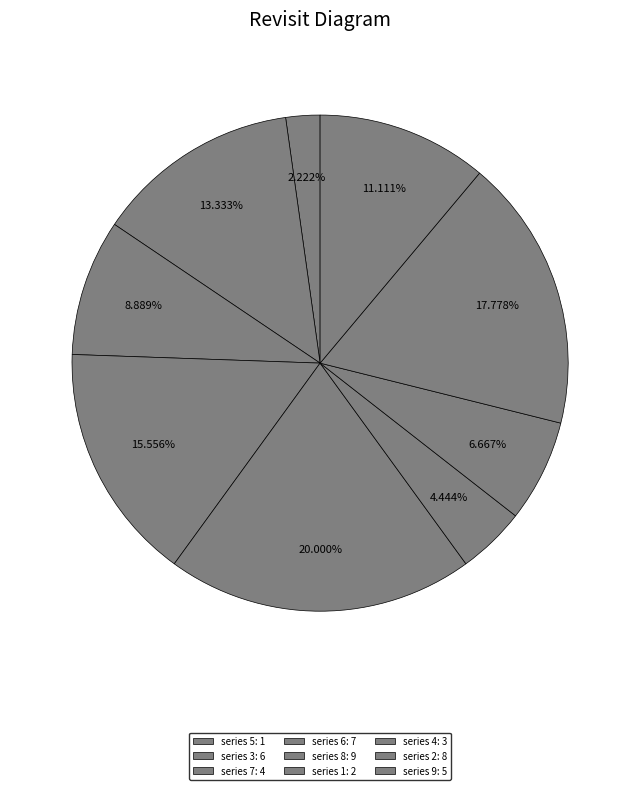

How many slices are in this pie chart?

9